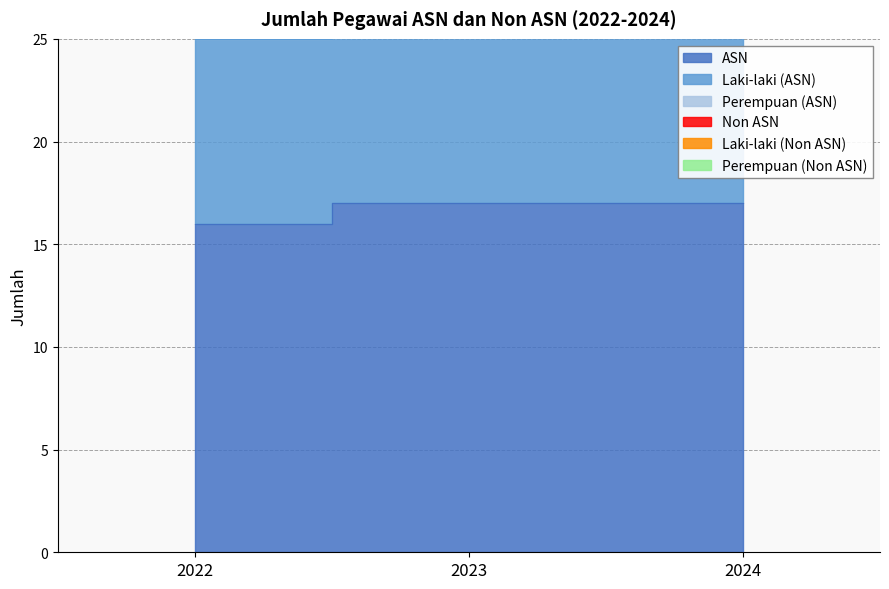

Which series has the largest total across all categories?

ASN